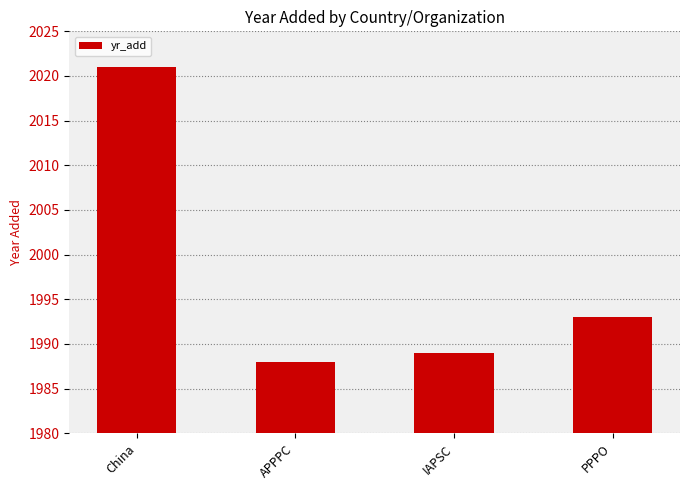

Reading left to right, what are all the values shown in this chart?

2021	1988	1989	1993